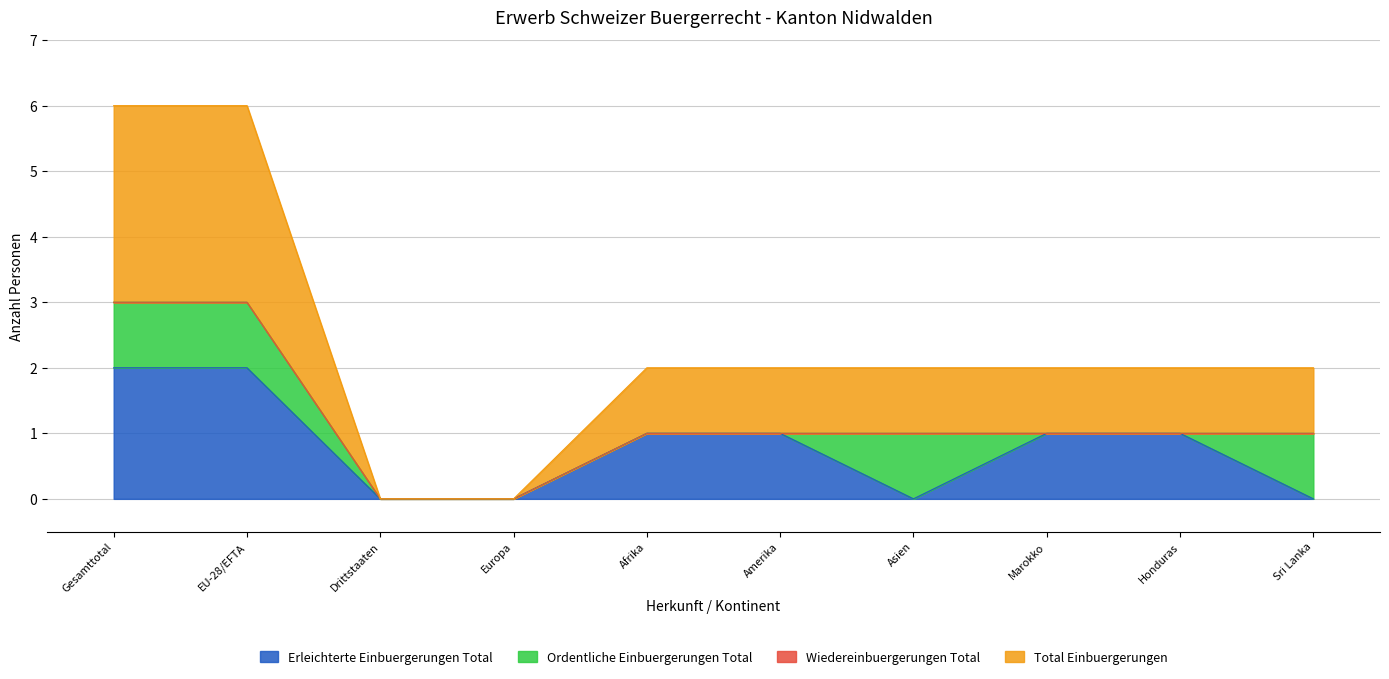

The value of Erleichterte Einbuergerungen Total at Honduras is 0. True or false?

False